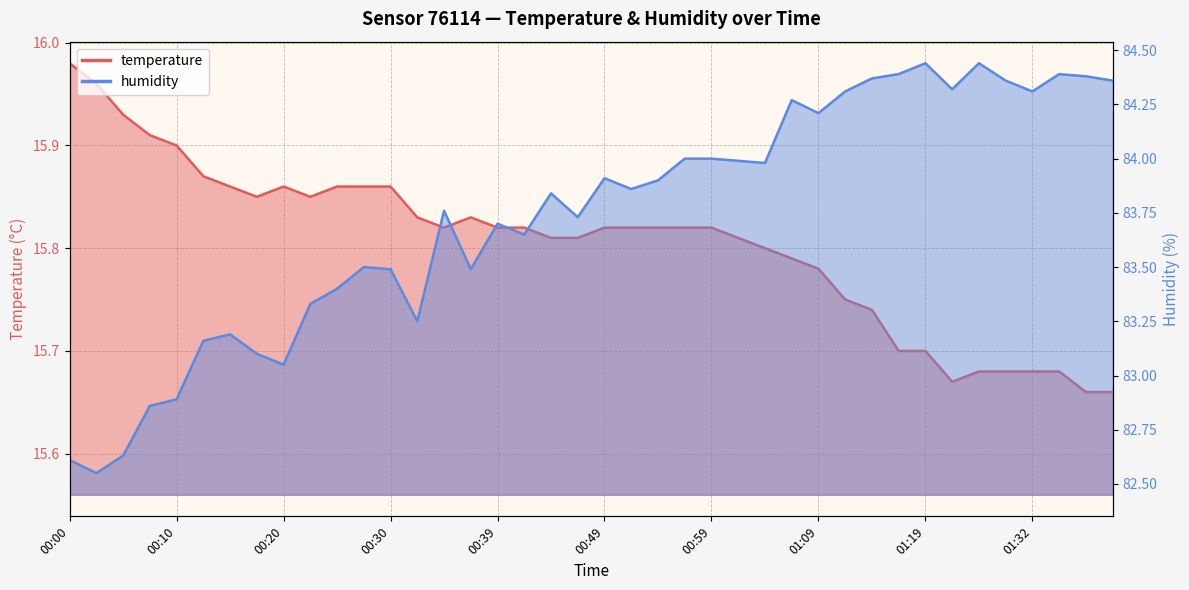

Rank the series by their average value, from lowest to highest.

temperature, humidity